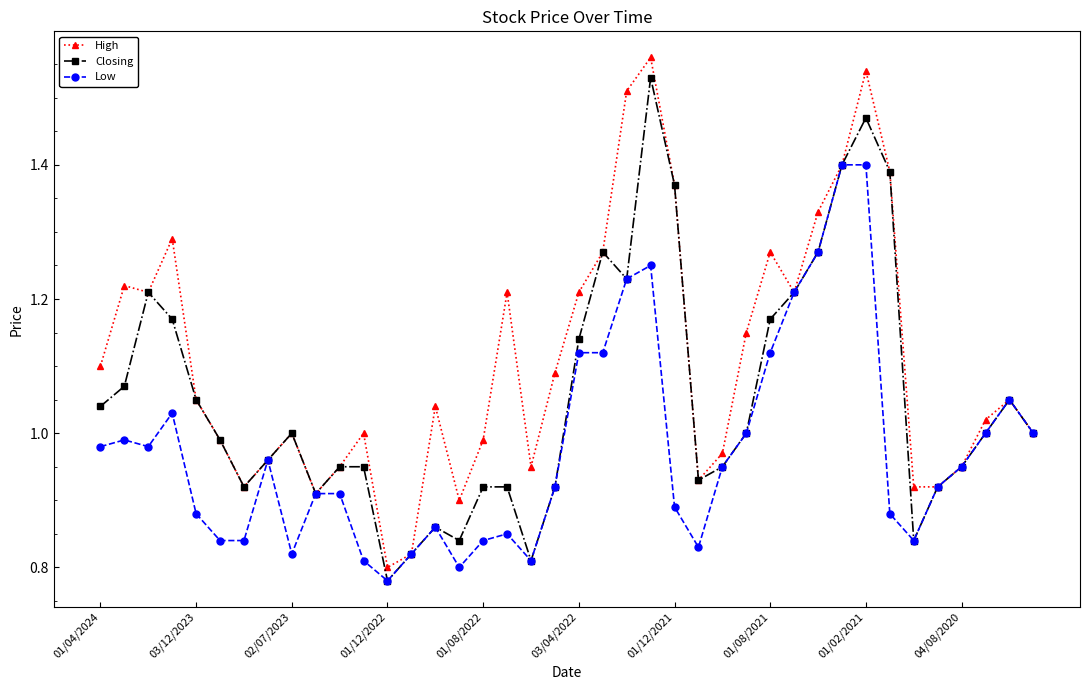

Which series has the widest spread of values?

High